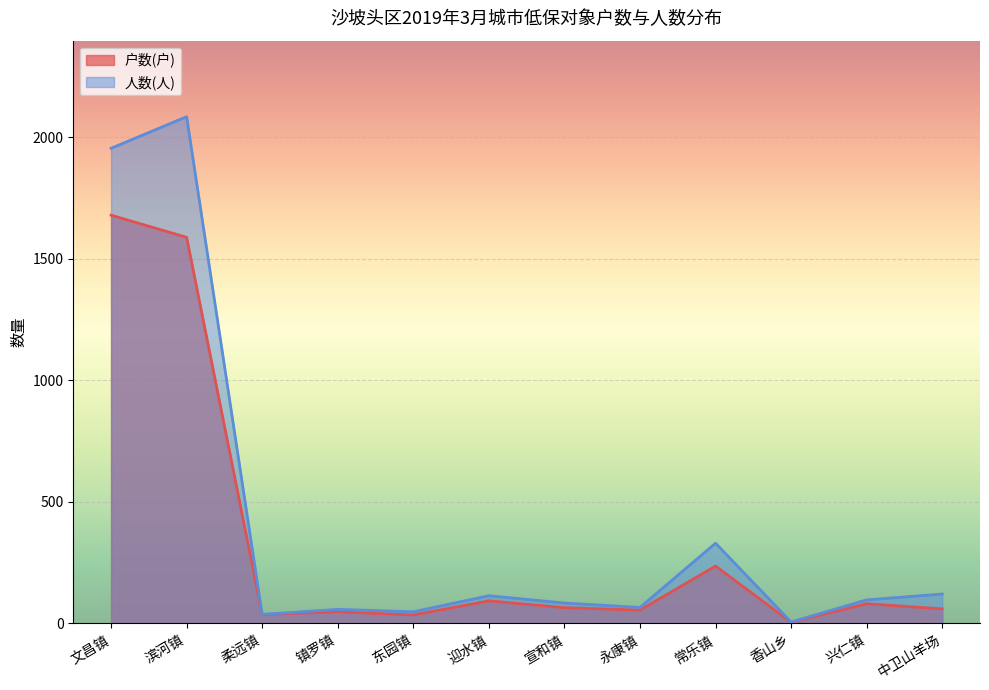

Rank the series by their average value, from lowest to highest.

户数(户), 人数(人)